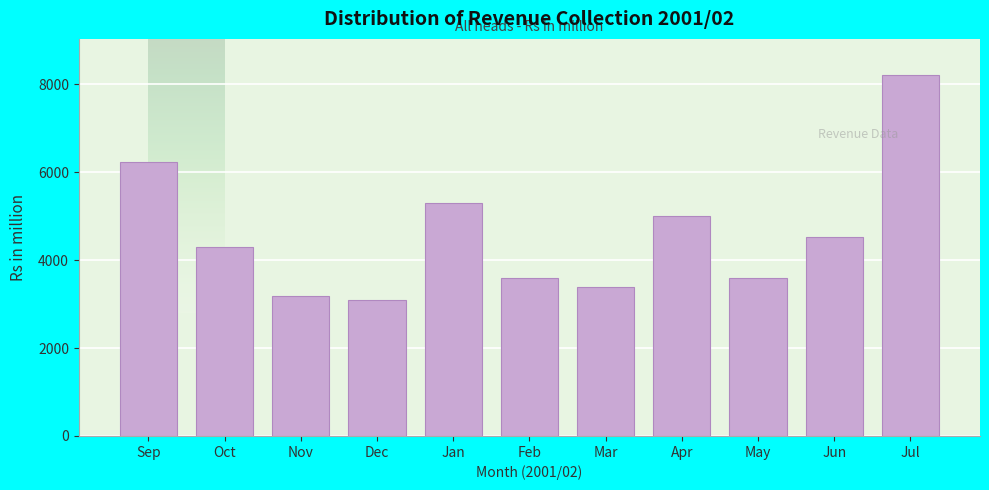

What is the difference between the maximum and minimum values?

5111.2